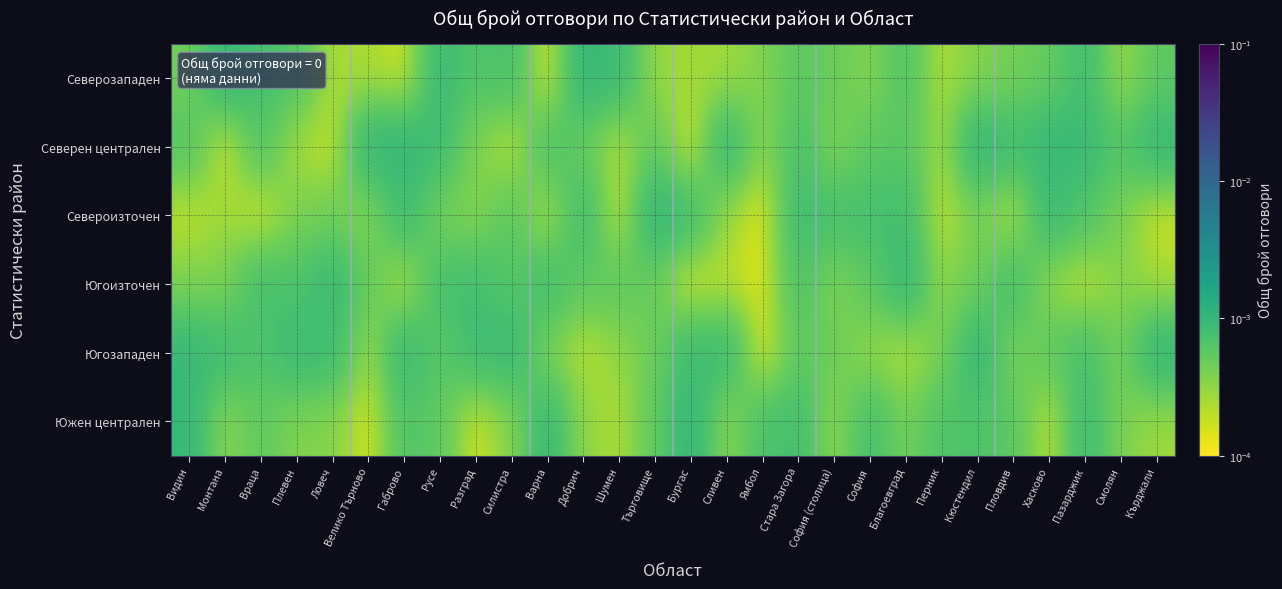

Count the number of data series in this chart.

6